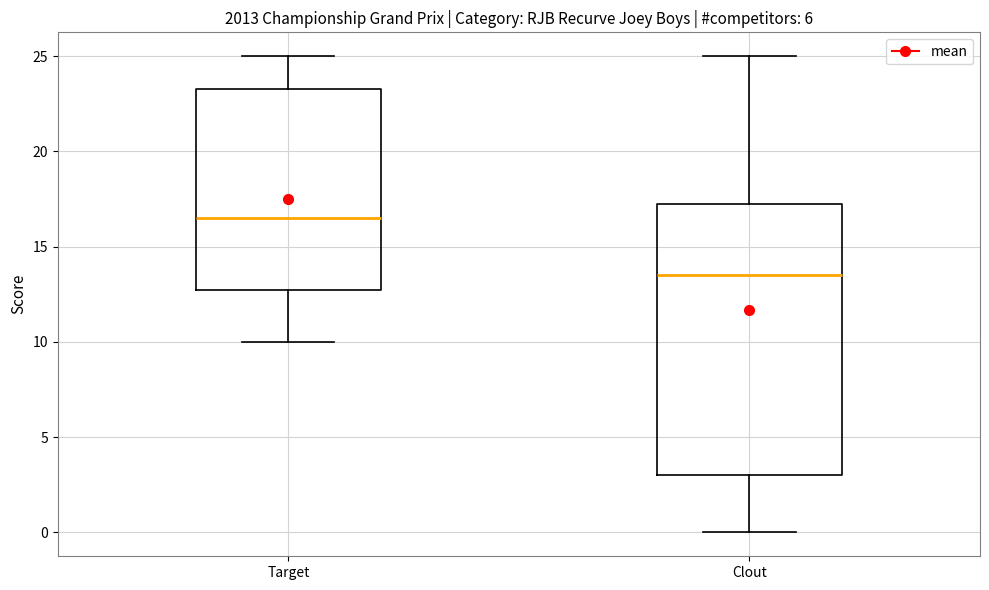

Which box's median line is the lowest?

Clout